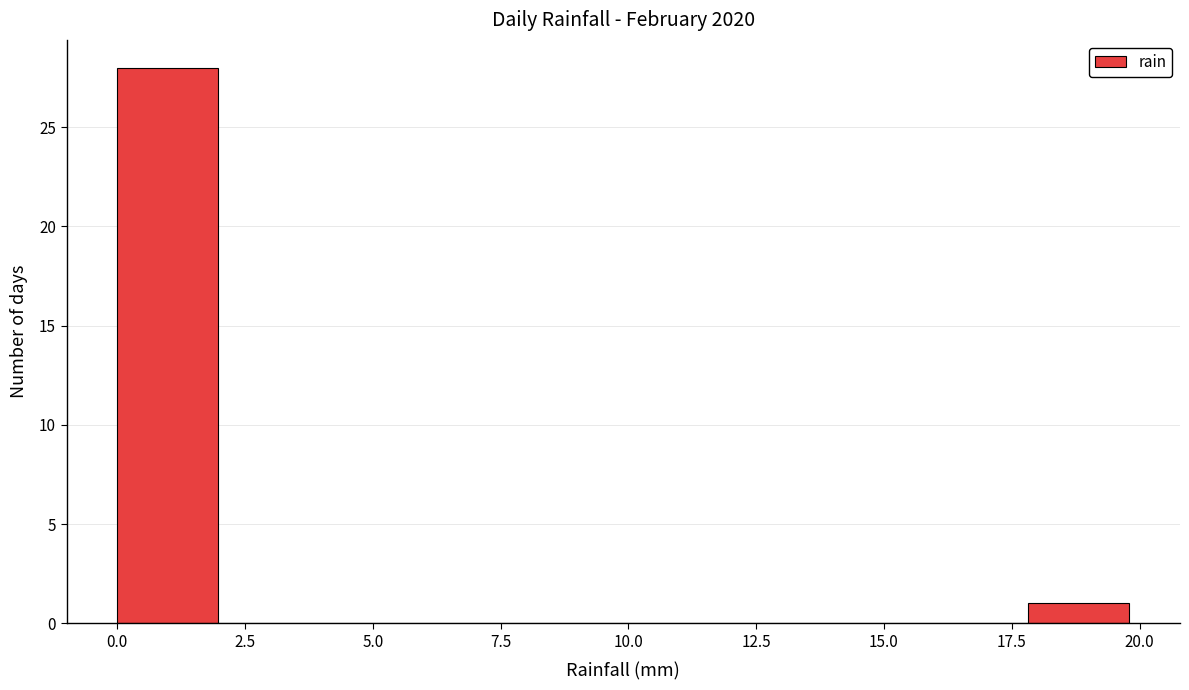

Read against the x-axis, roughly where is the centre of the tallest bar?

1.0